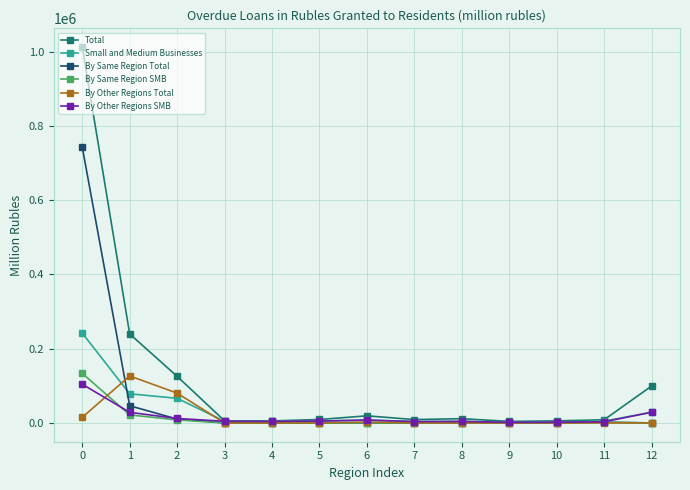

How many lines are shown in the chart?

6